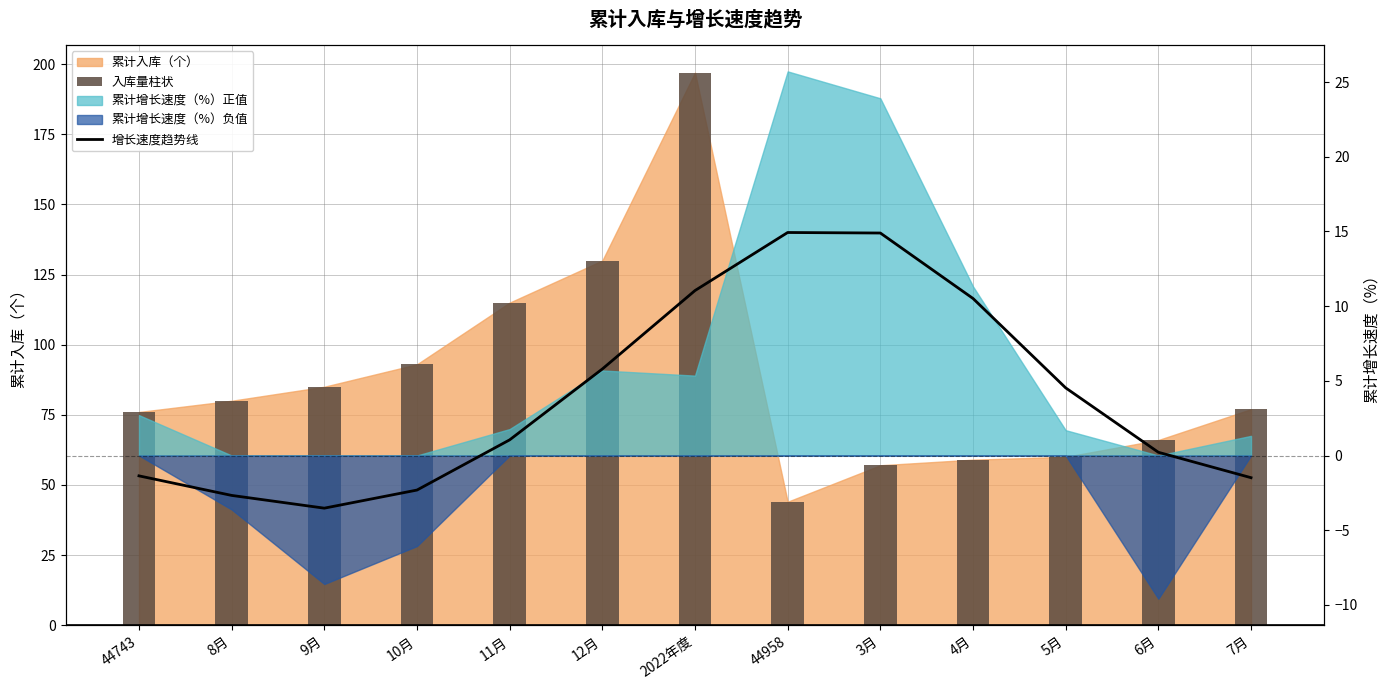

At which label does 入库量柱状 reach its peak?

2022年度